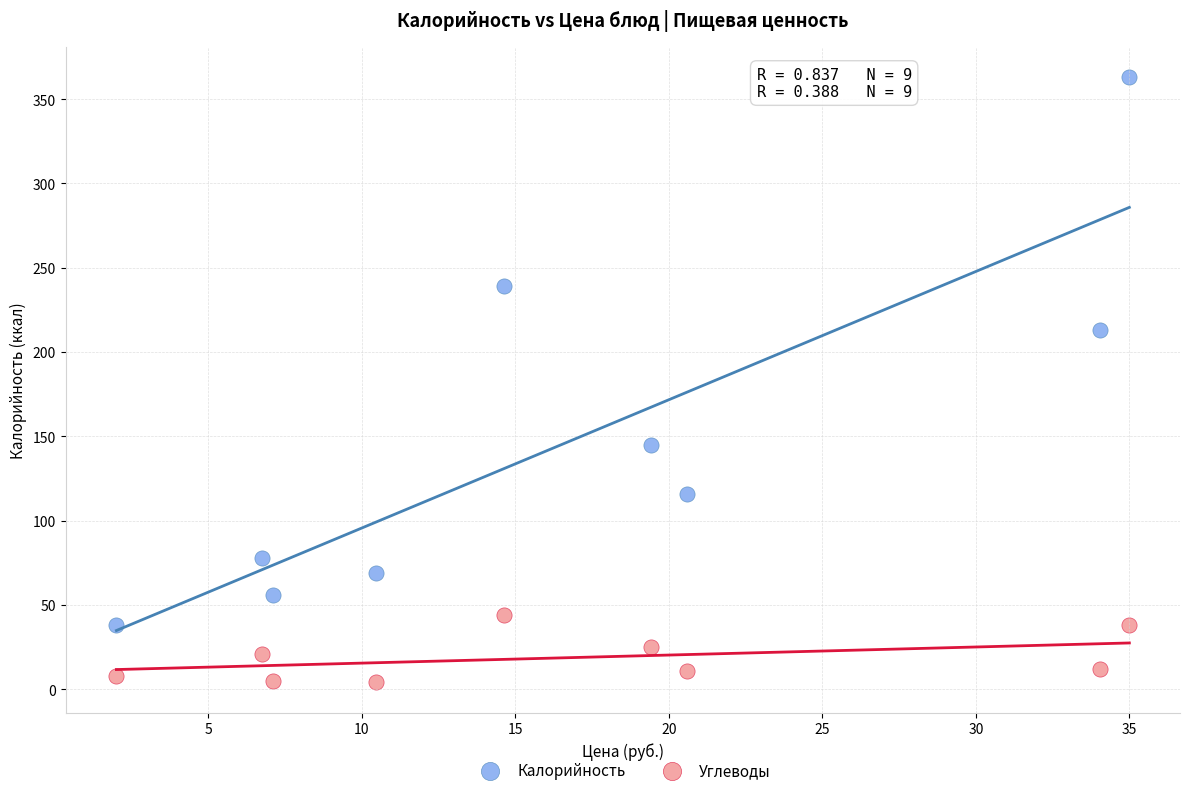

Which series contains the highest Y value?

Калорийность